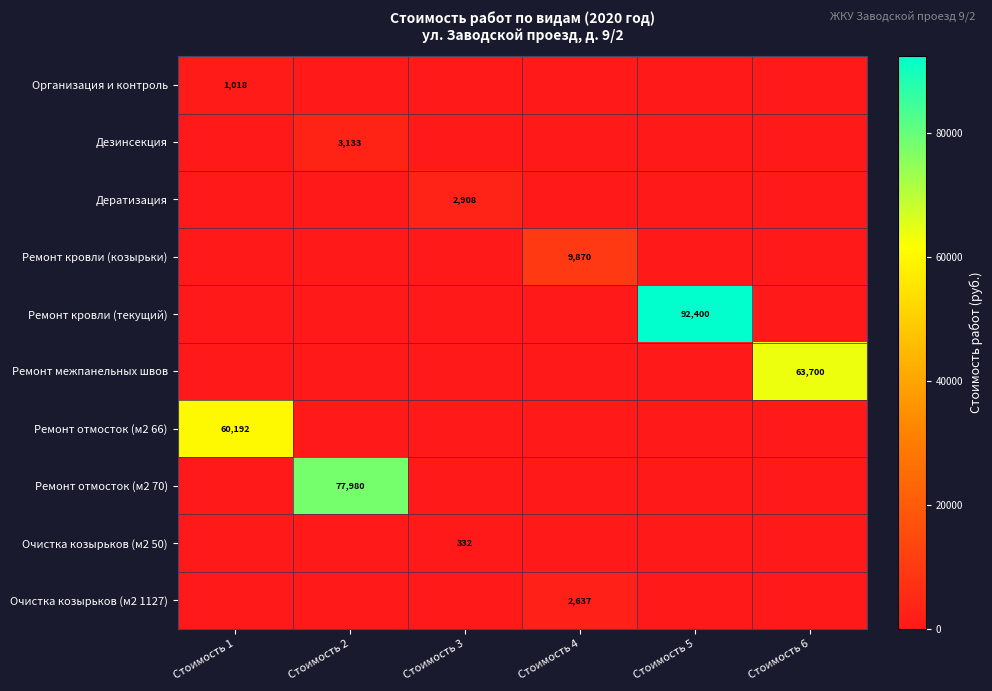

The Очистка козырьков (м2 1127) series shows 1621 at Стоимость 4. True or false?

False